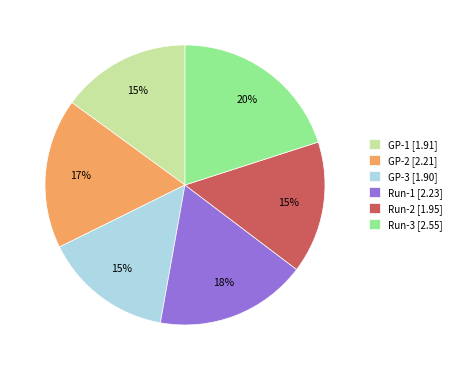

To the nearest percent, what portion does GP-3 represent?

15%